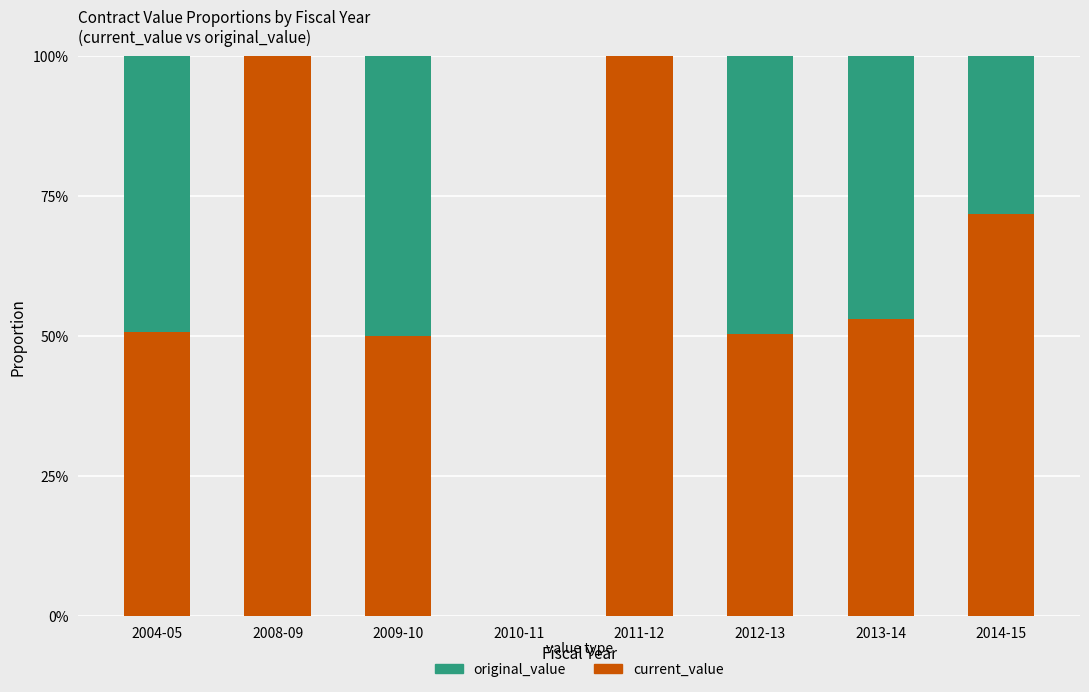

What are all the series names shown in the legend?

original_value, current_value